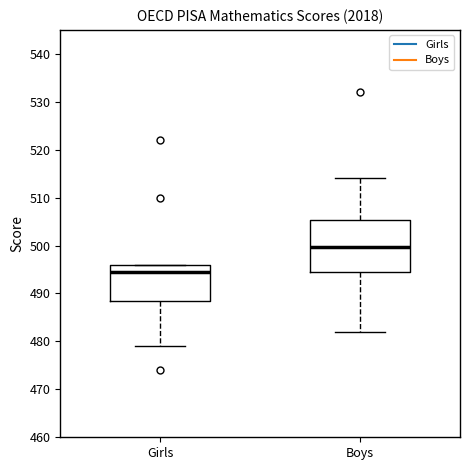

Reading left to right, transcribe this box plot: for each box, give where its median line is, the range the box spans, and where its two whiskers end, as read against the y-axis. The values are not printed on the chart, so give them approximately, as read against the axis.

Girls: median 494, box 488 to 496, whiskers 479 to 496
Boys: median 500, box 494 to 505, whiskers 482 to 514